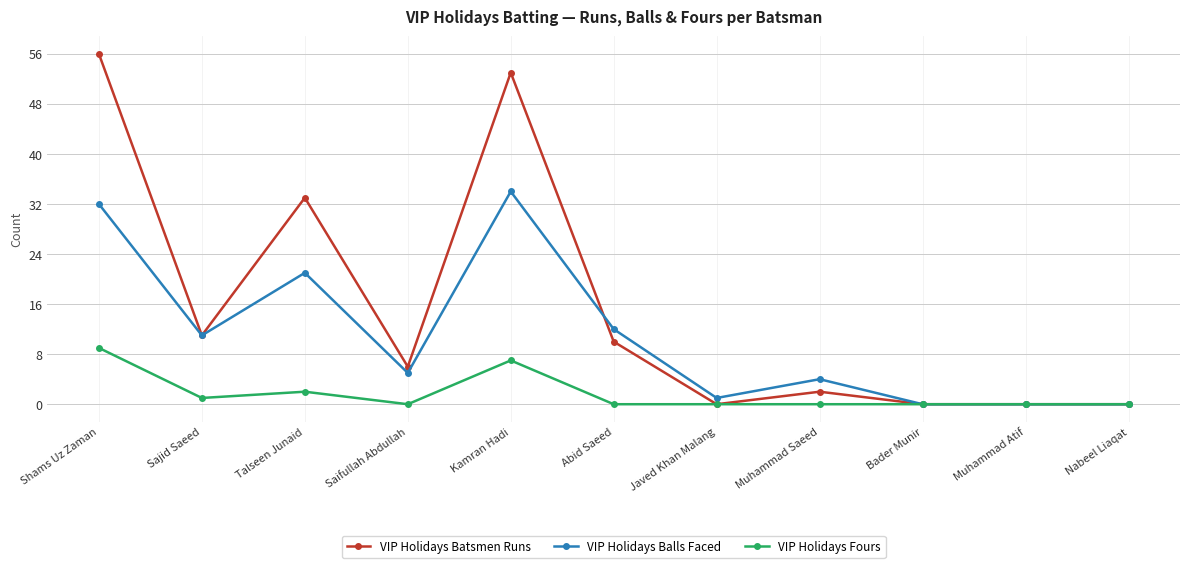

What are all the series names shown in the legend?

VIP Holidays Batsmen Runs, VIP Holidays Balls Faced, VIP Holidays Fours